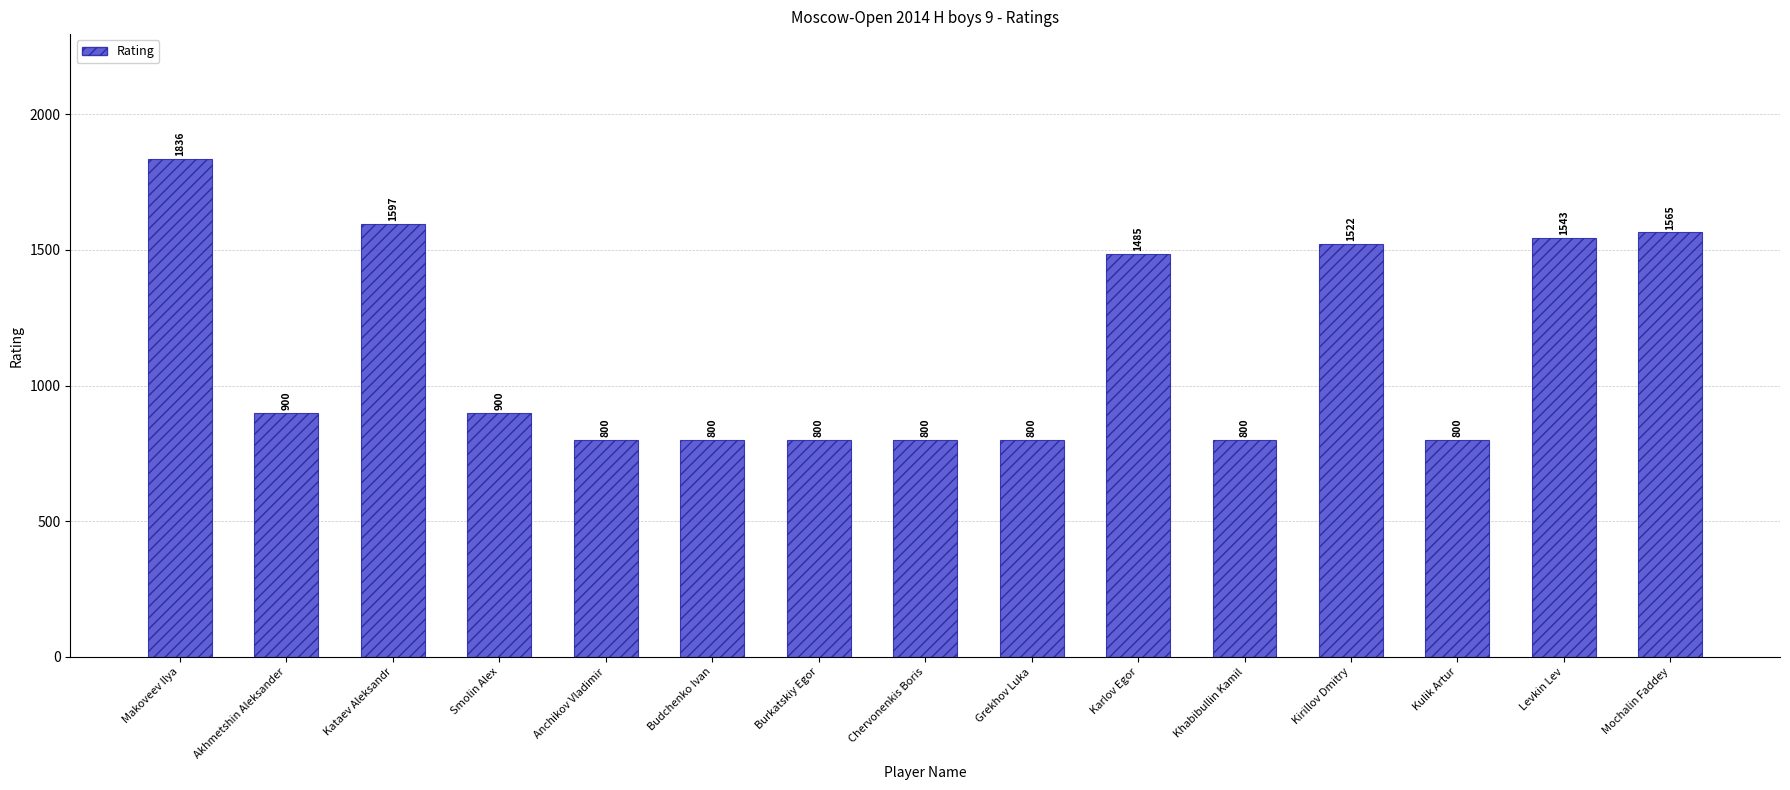

At which label is the value closest to 1318?

Karlov Egor